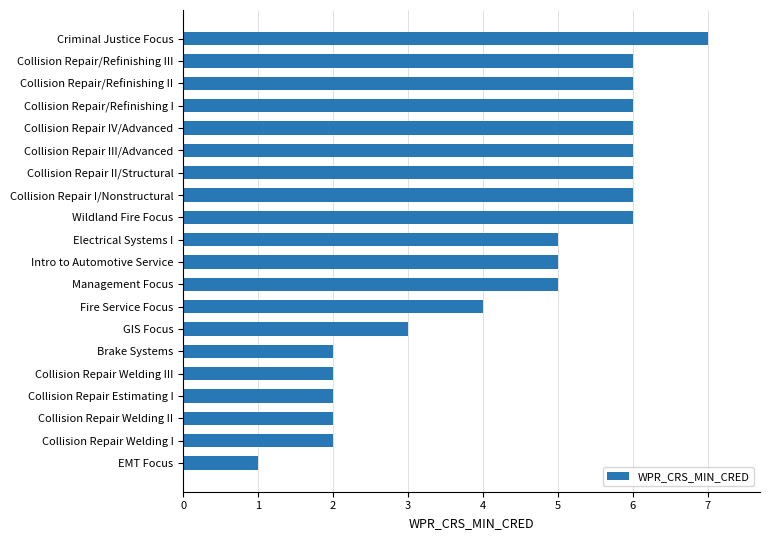

The value at Electrical Systems I is 5. True or false?

True